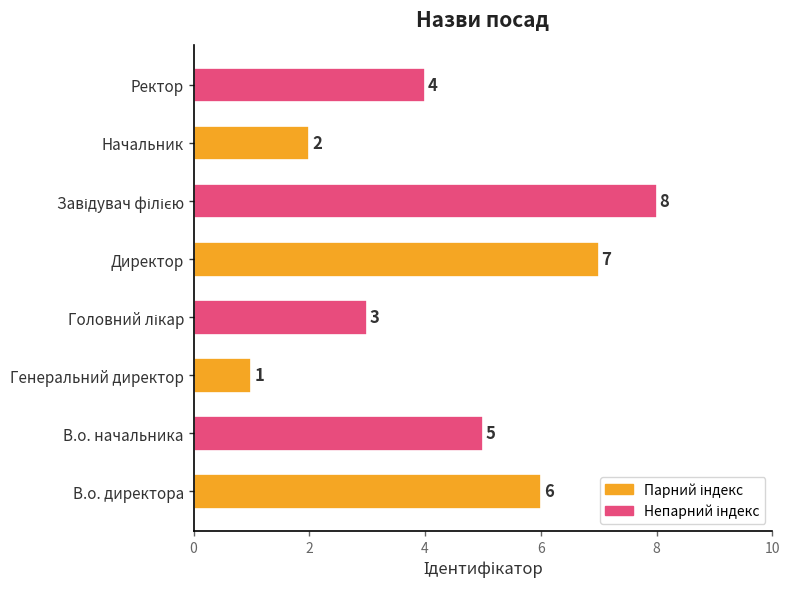

What is the maximum value shown in the chart?

8